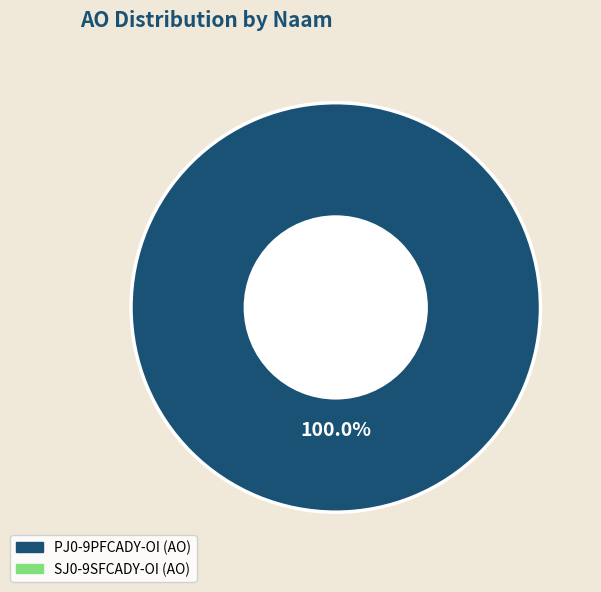

Does any single category account for the majority?

Yes